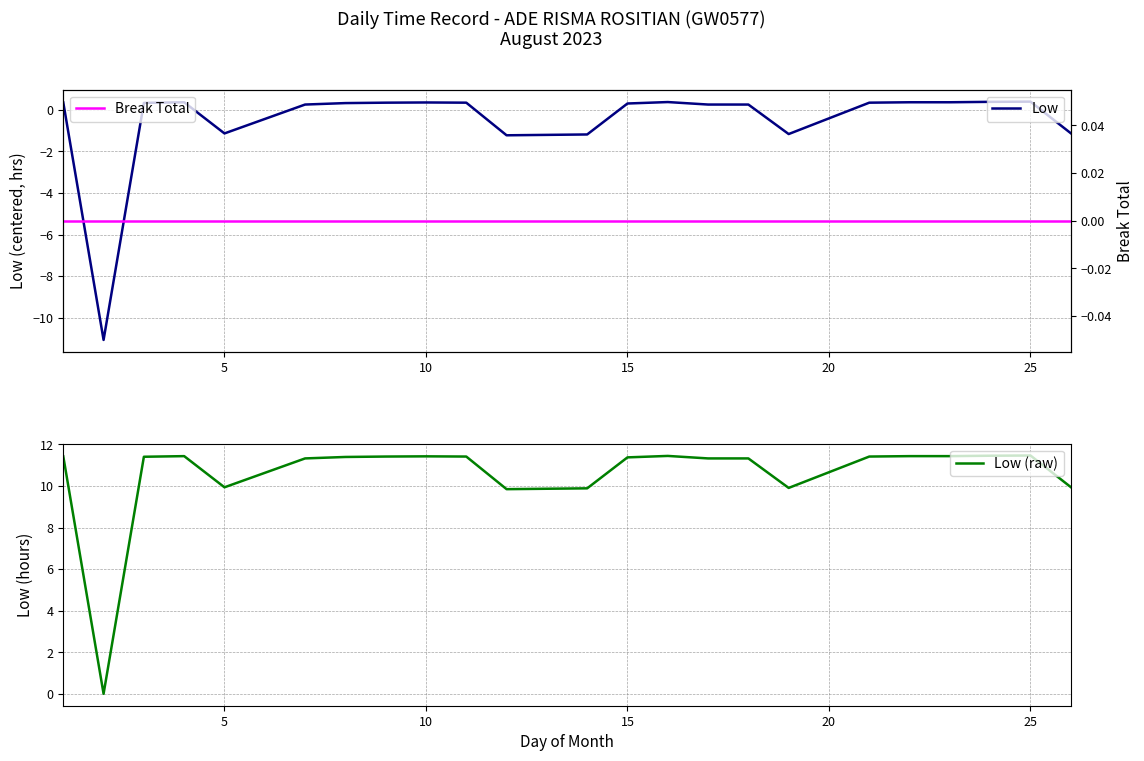

True or false: Break Total has more than 1 points higher than both neighbors.

False